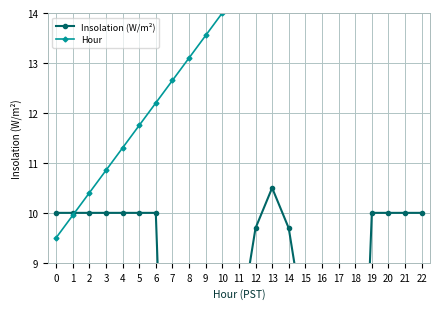

At 16, list the series in order from largest to smallest.

Hour, Insolation (W/m²)